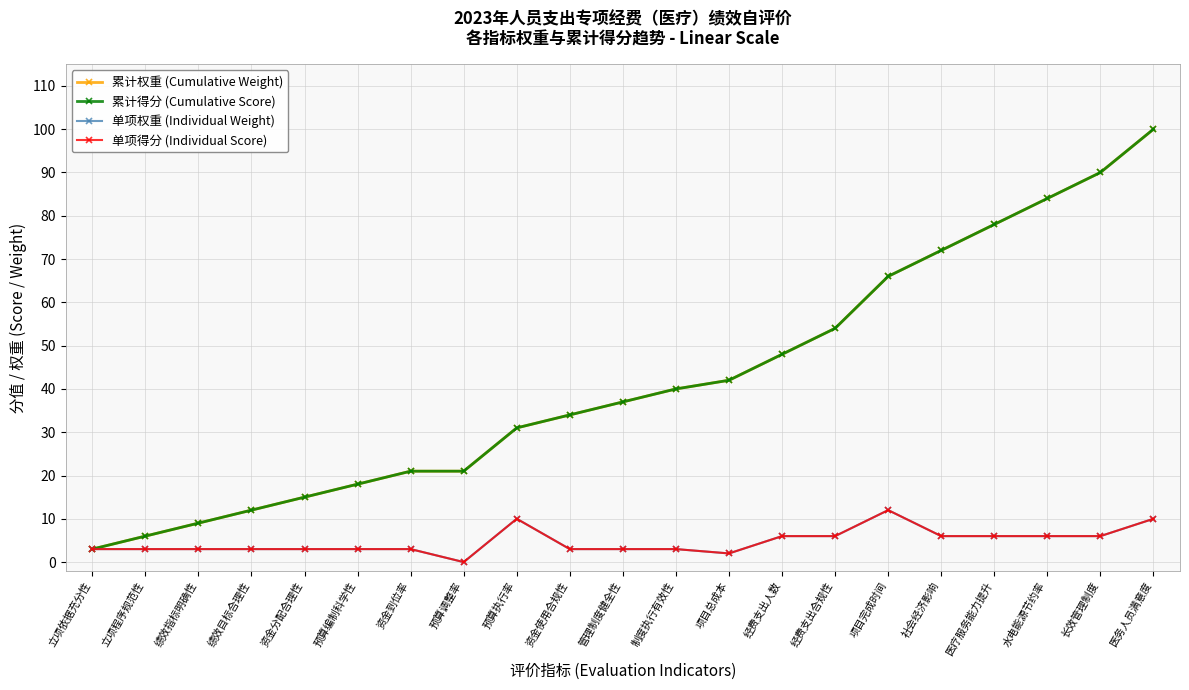

Reading right to left, extract all data points from this chart.

累计权重 (Cumulative Weight): 医务人员满意度=100	长效管理制度=90	水电能源节约率=84	医疗服务能力提升=78	社会经济影响=72	项目完成时间=66	经费支出合规性=54	经费支出人数=48	项目总成本=42	制度执行有效性=40	管理制度健全性=37	资金使用合规性=34	预算执行率=31	预算调整率=21	资金到位率=21	预算编制科学性=18	资金分配合理性=15	绩效目标合理性=12	绩效指标明确性=9	立项程序规范性=6	立项依据充分性=3
累计得分 (Cumulative Score): 医务人员满意度=100	长效管理制度=90	水电能源节约率=84	医疗服务能力提升=78	社会经济影响=72	项目完成时间=66	经费支出合规性=54	经费支出人数=48	项目总成本=42	制度执行有效性=40	管理制度健全性=37	资金使用合规性=34	预算执行率=31	预算调整率=21	资金到位率=21	预算编制科学性=18	资金分配合理性=15	绩效目标合理性=12	绩效指标明确性=9	立项程序规范性=6	立项依据充分性=3
单项权重 (Individual Weight): 医务人员满意度=10	长效管理制度=6	水电能源节约率=6	医疗服务能力提升=6	社会经济影响=6	项目完成时间=12	经费支出合规性=6	经费支出人数=6	项目总成本=2	制度执行有效性=3	管理制度健全性=3	资金使用合规性=3	预算执行率=10	预算调整率=0	资金到位率=3	预算编制科学性=3	资金分配合理性=3	绩效目标合理性=3	绩效指标明确性=3	立项程序规范性=3	立项依据充分性=3
单项得分 (Individual Score): 医务人员满意度=10	长效管理制度=6	水电能源节约率=6	医疗服务能力提升=6	社会经济影响=6	项目完成时间=12	经费支出合规性=6	经费支出人数=6	项目总成本=2	制度执行有效性=3	管理制度健全性=3	资金使用合规性=3	预算执行率=10	预算调整率=0	资金到位率=3	预算编制科学性=3	资金分配合理性=3	绩效目标合理性=3	绩效指标明确性=3	立项程序规范性=3	立项依据充分性=3